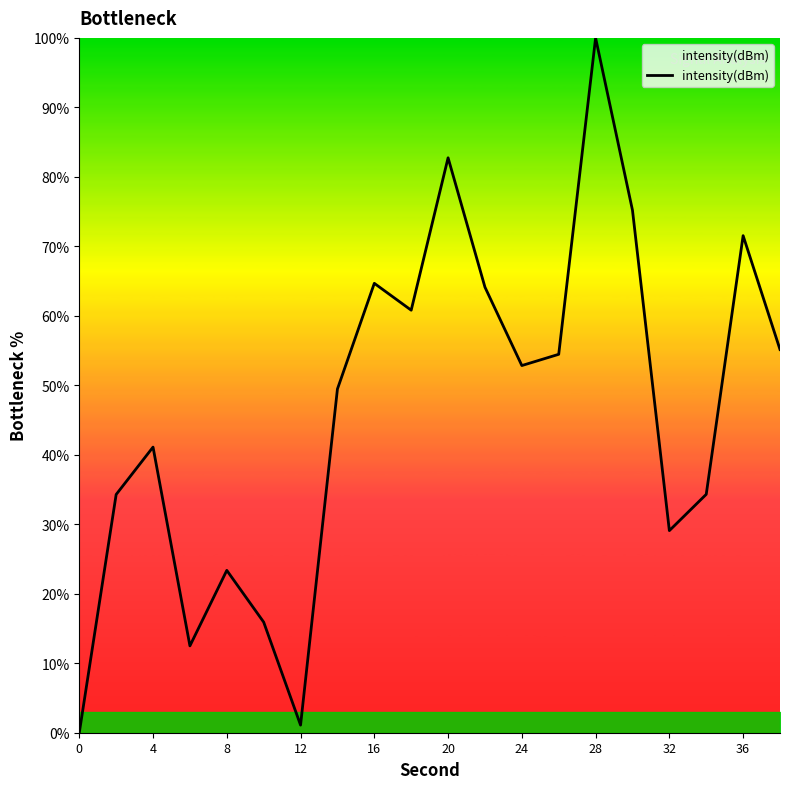

What is the difference between the maximum and minimum values?

100.0